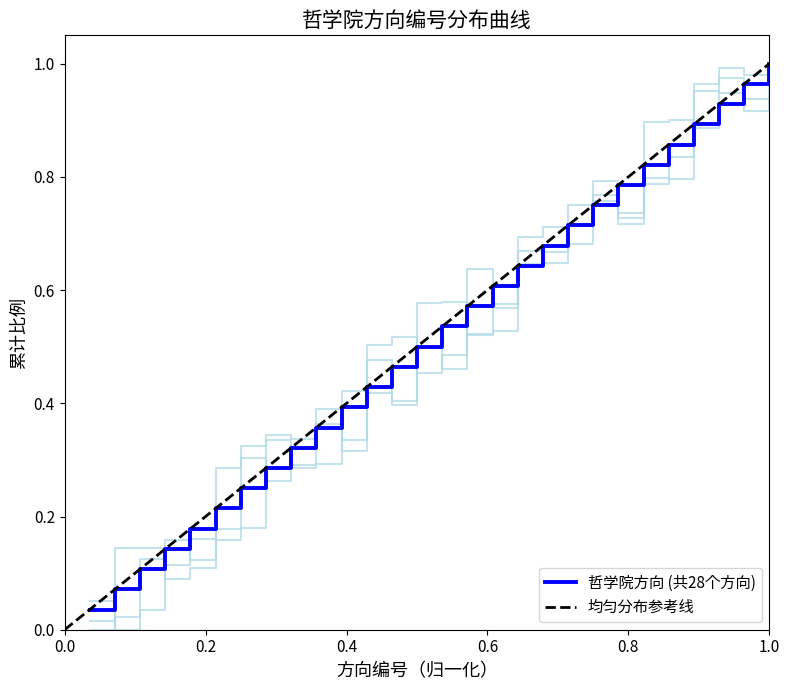

Which category has the lowest value across all series?

1